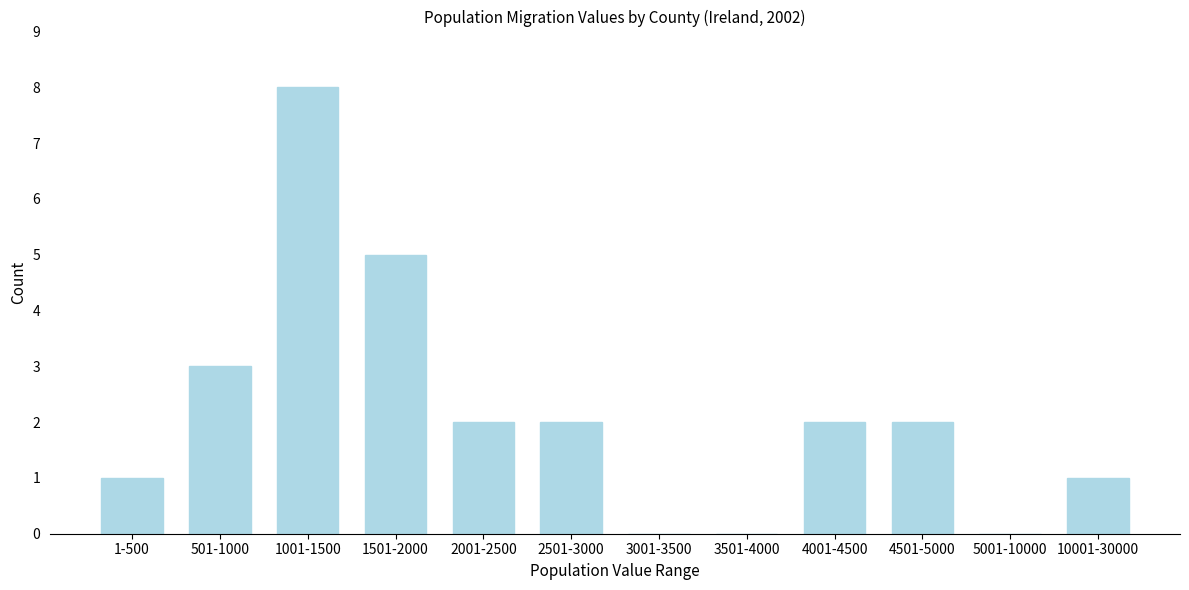

Reading left to right, list all the values displayed in this chart.

1-500=1	501-1000=3	1001-1500=8	1501-2000=5	2001-2500=2	2501-3000=2	3001-3500=0	3501-4000=0	4001-4500=2	4501-5000=2	5001-10000=0	10001-30000=1